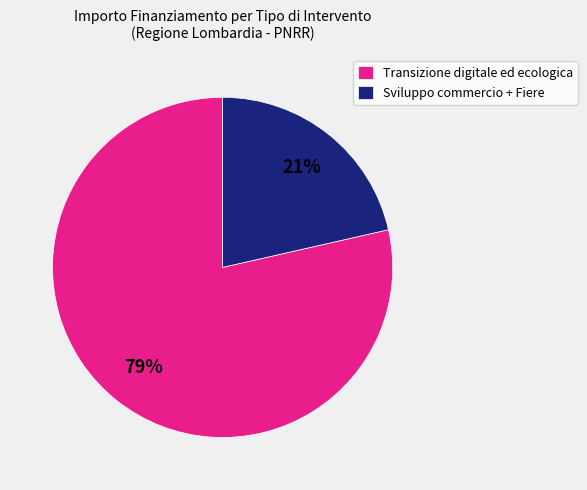

What is the largest slice in the pie chart?

Transizione digitale ed ecologica